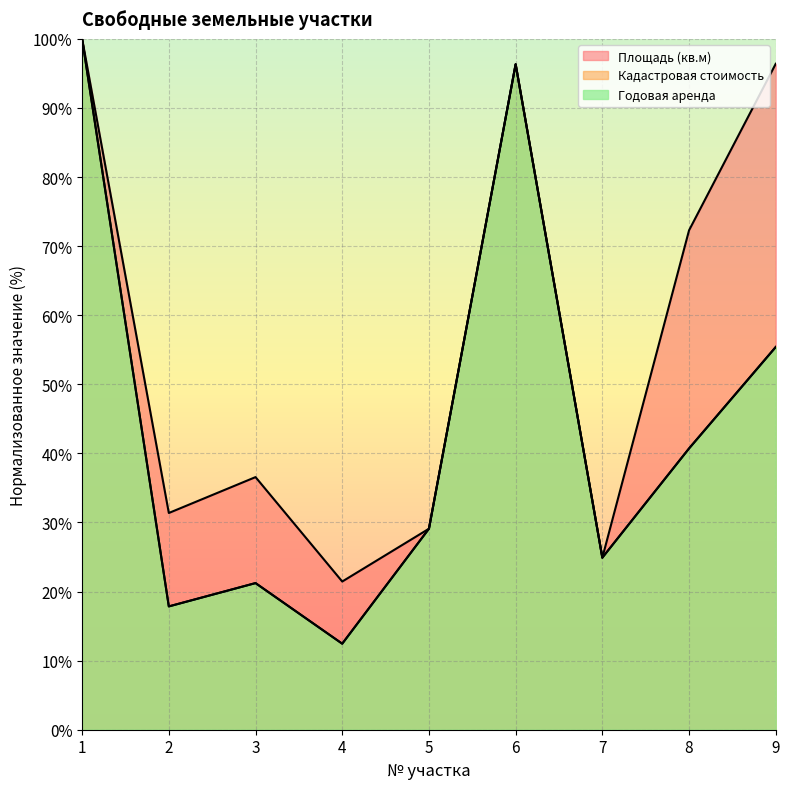

At how many categories does at least one series exceed 21?

9